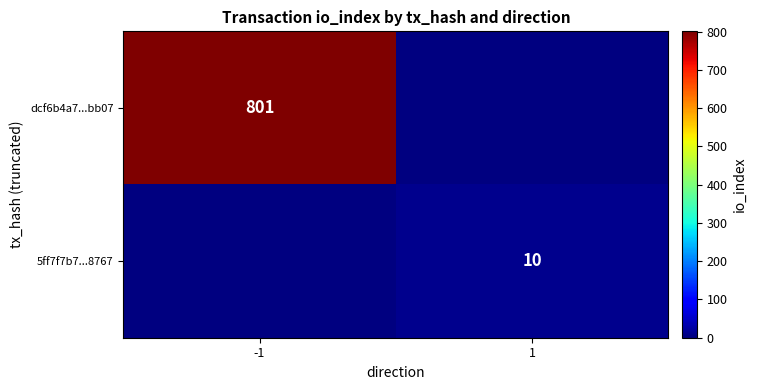

How many distinct data groups are displayed?

2